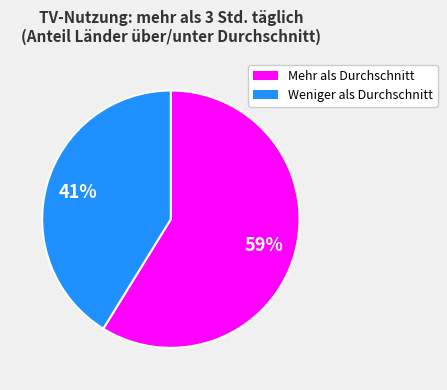

Is there a majority slice in this chart?

Yes